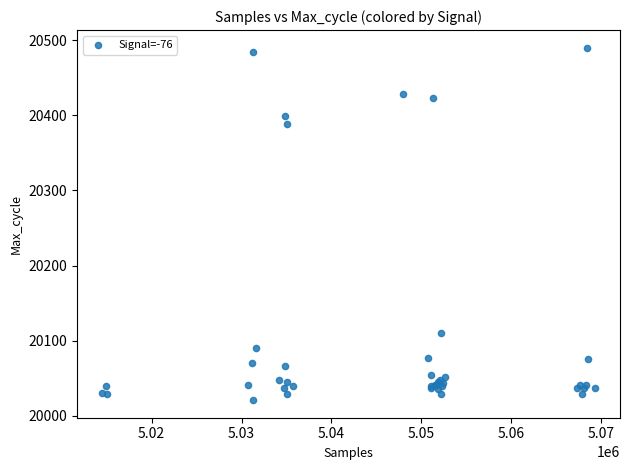

What Y value in the scatter plot is closest to 20255?

20388